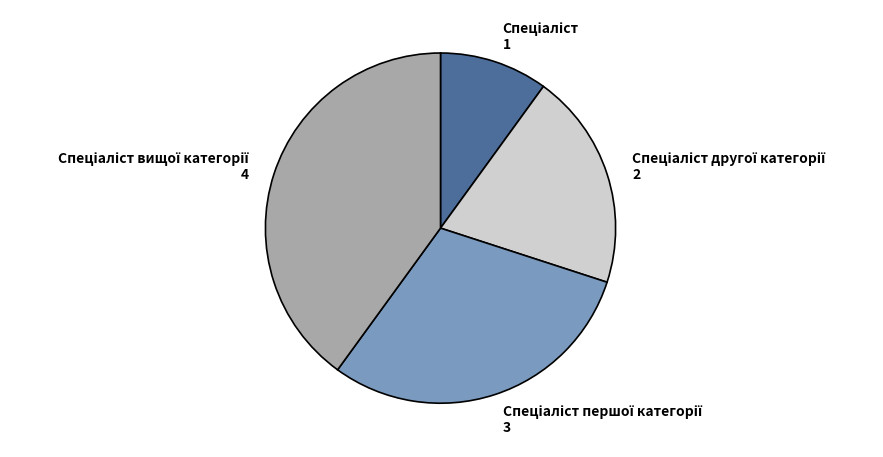

Is there any slice that represents more than half of the pie?

No